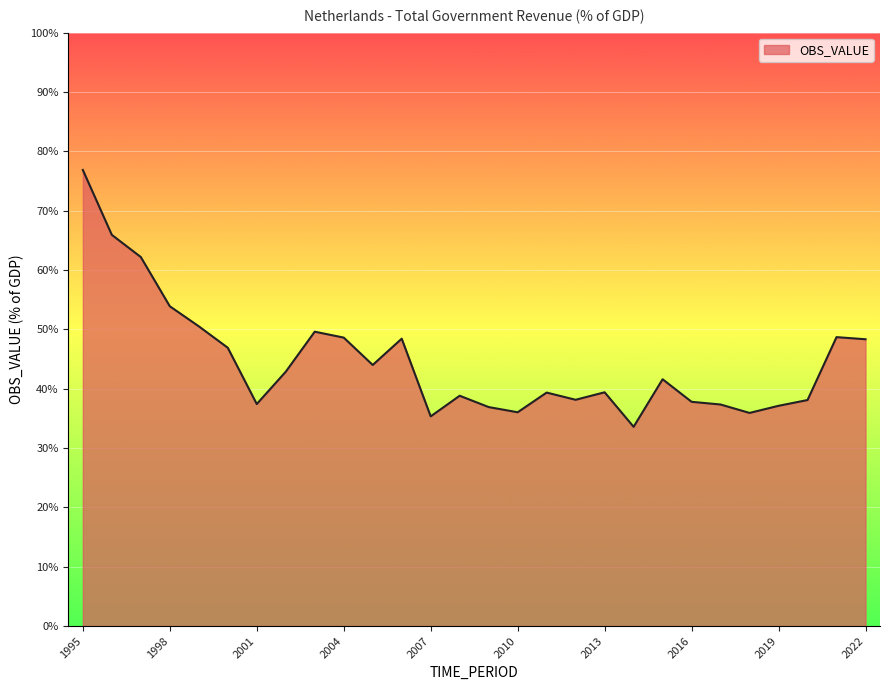

Does the chart have visible grid lines?

Yes